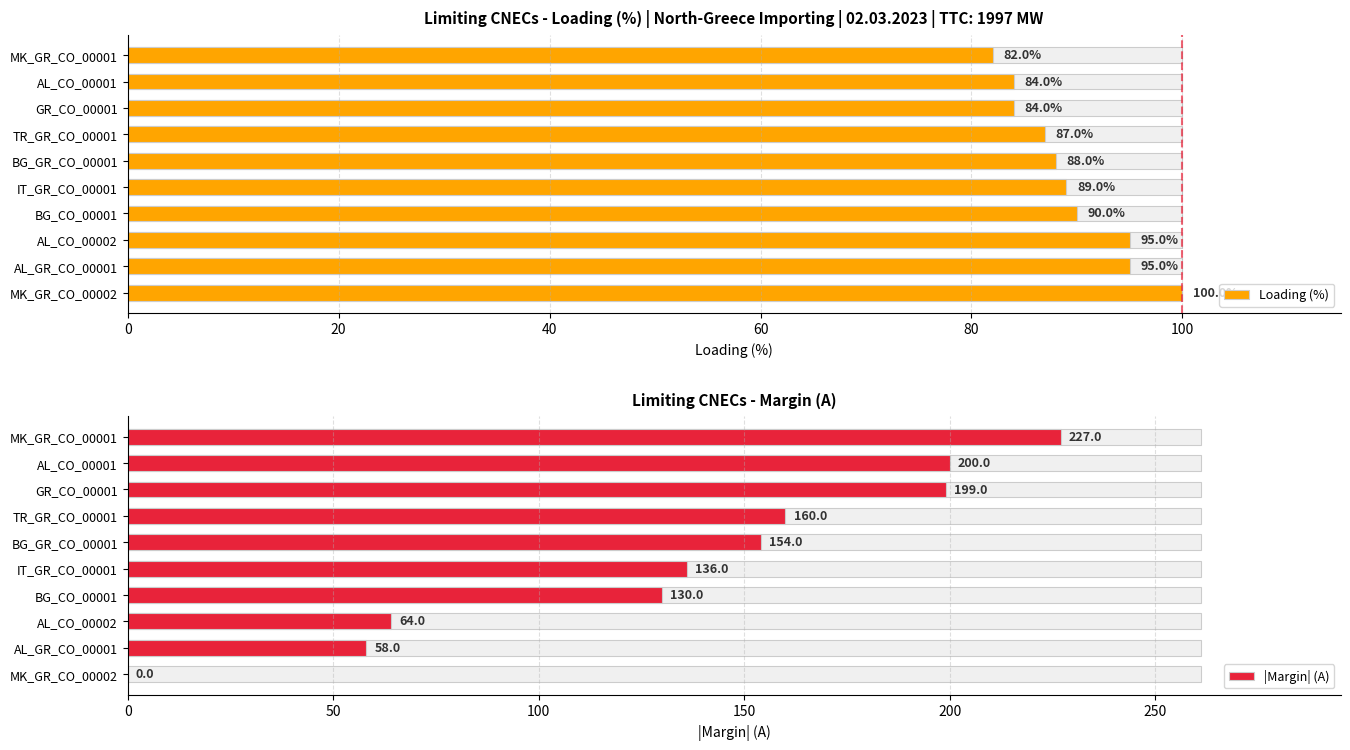

How many distinct data groups are displayed?

2